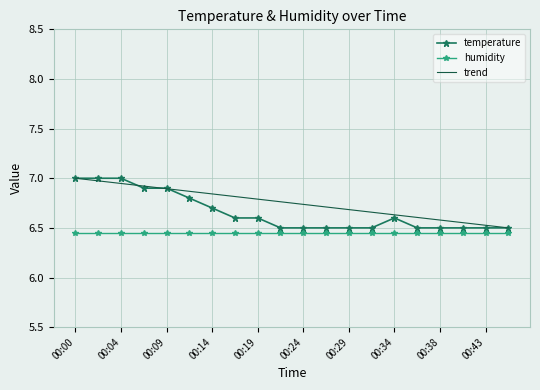

What is the maximum value shown in the chart?

7.0